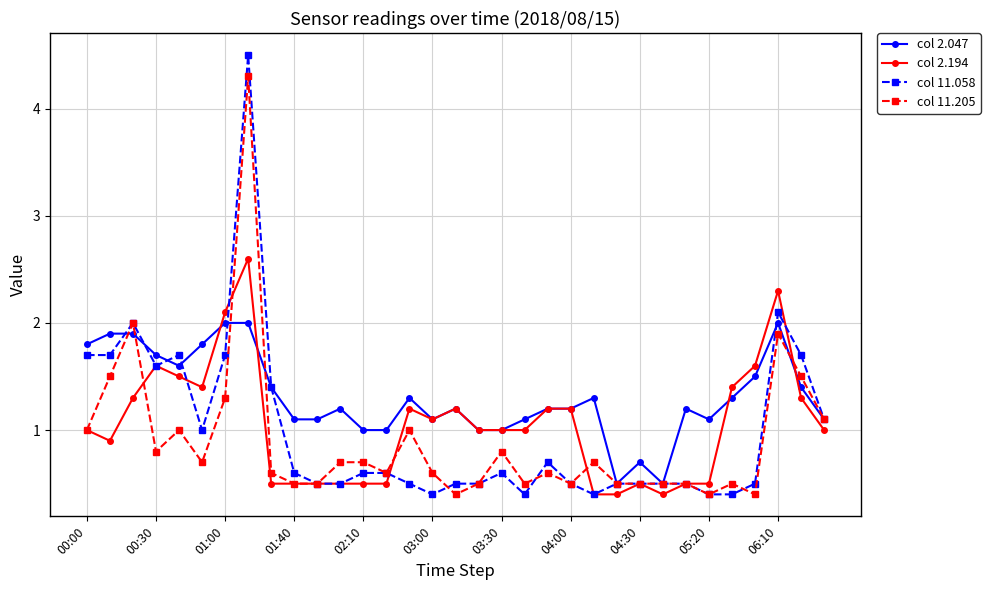

Is this an area chart (filled region under the line)?

No